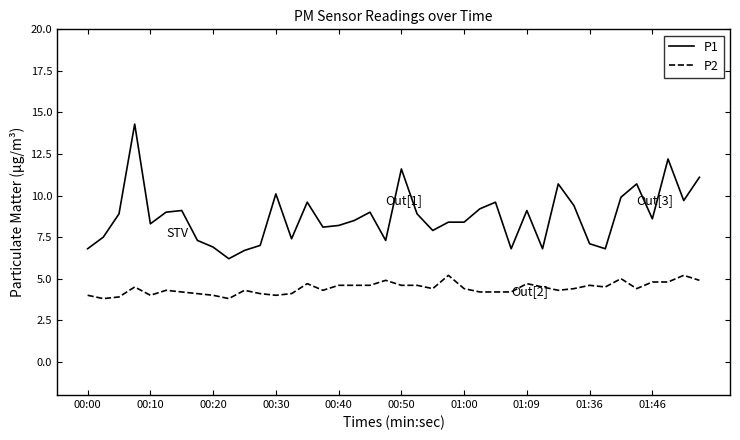

True or false: P1 has more than 0 points higher than both neighbors.

True